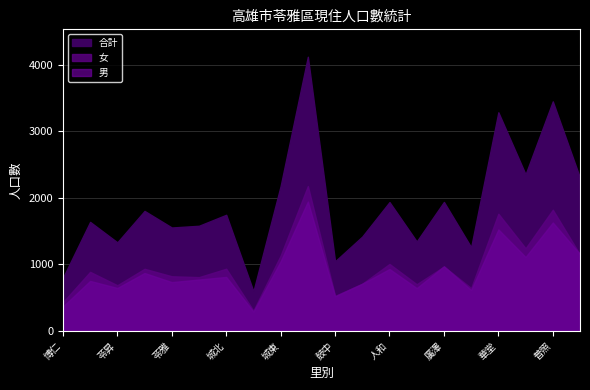

Reading right to left, list all the values displayed in this chart.

男: 和煦=1154	普照=1629	日中=1111	華堂=1525	美田=614	廣澤=971	仁政=643	人和=930	田西=709	鼓中=520	意誠=1944	城東=1046	城西=290	城北=811	苓東=772	苓雅=733	苓中=870	苓昇=645	苓洲=751	博仁=366
女: 和煦=1147	普照=1821	日中=1242	華堂=1761	美田=644	廣澤=967	仁政=701	人和=1006	田西=709	鼓中=526	意誠=2177	城東=1132	城西=305	城北=934	苓東=808	苓雅=821	苓中=933	苓昇=686	苓洲=887	博仁=431
合計: 和煦=2301	普照=3450	日中=2353	華堂=3286	美田=1258	廣澤=1938	仁政=1344	人和=1936	田西=1418	鼓中=1046	意誠=4121	城東=2178	城西=595	城北=1745	苓東=1580	苓雅=1554	苓中=1803	苓昇=1331	苓洲=1638	博仁=797